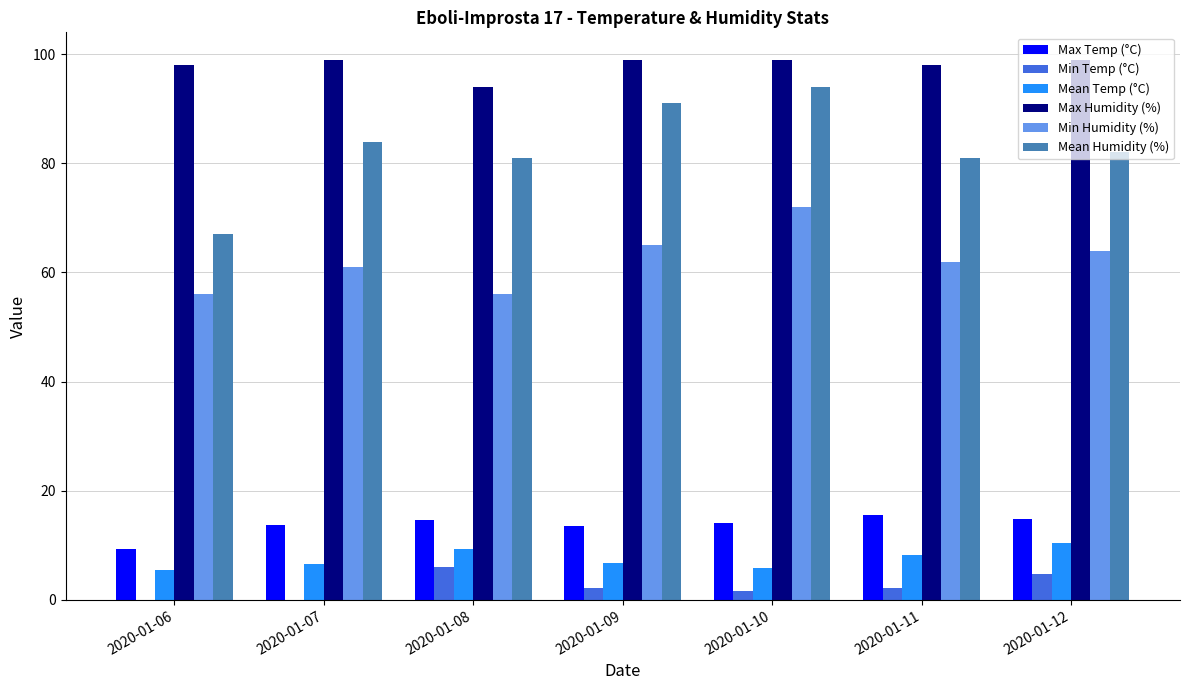

Reading left to right, extract all data points from this chart.

Max Temp (°C): 2020-01-06=9.3	2020-01-07=13.8	2020-01-08=14.6	2020-01-09=13.6	2020-01-10=14.1	2020-01-11=15.6	2020-01-12=14.9
Min Temp (°C): 2020-01-06=-0.6	2020-01-07=-1.2	2020-01-08=6.0	2020-01-09=2.1	2020-01-10=1.6	2020-01-11=2.2	2020-01-12=4.7
Mean Temp (°C): 2020-01-06=5.5	2020-01-07=6.5	2020-01-08=9.4	2020-01-09=6.7	2020-01-10=5.9	2020-01-11=8.3	2020-01-12=10.4
Max Humidity (%): 2020-01-06=98.0	2020-01-07=99.0	2020-01-08=94.0	2020-01-09=99.0	2020-01-10=99.0	2020-01-11=98.0	2020-01-12=99.0
Min Humidity (%): 2020-01-06=56.0	2020-01-07=61.0	2020-01-08=56.0	2020-01-09=65.0	2020-01-10=72.0	2020-01-11=62.0	2020-01-12=64.0
Mean Humidity (%): 2020-01-06=67.0	2020-01-07=84.0	2020-01-08=81.0	2020-01-09=91.0	2020-01-10=94.0	2020-01-11=81.0	2020-01-12=82.0